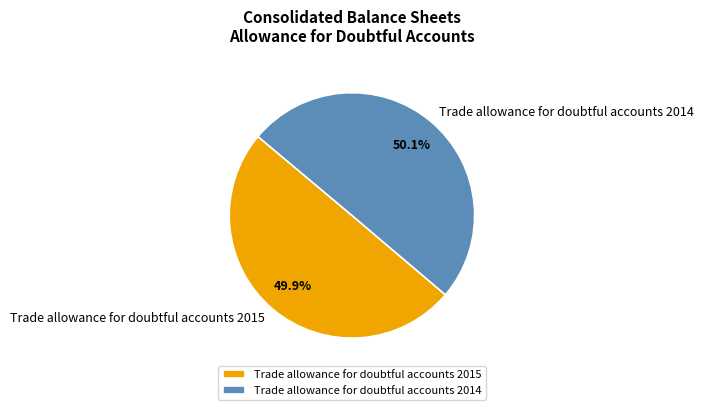

How many slices are in this pie chart?

2